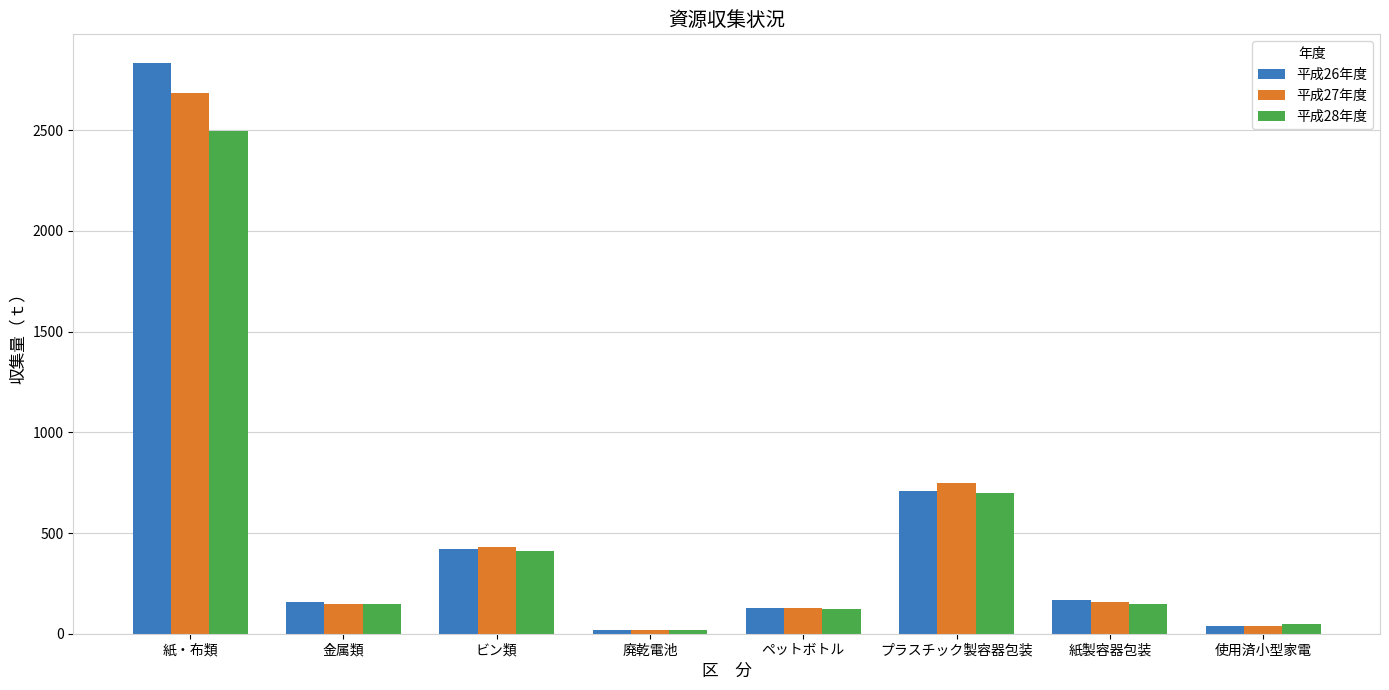

What is the label of the 7th bar from the right?

金属類